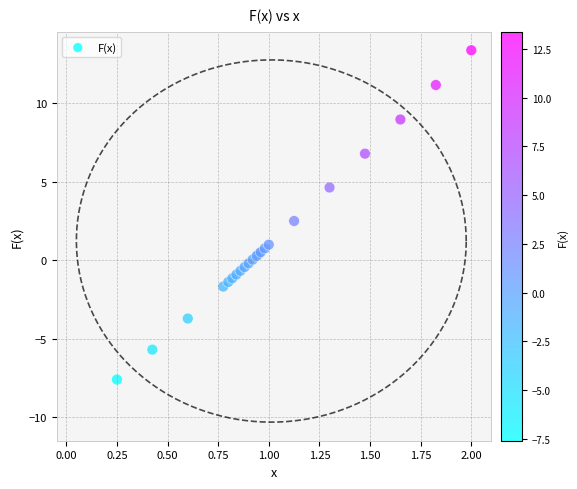

What Y value in the scatter plot is closest to 2?

2.5